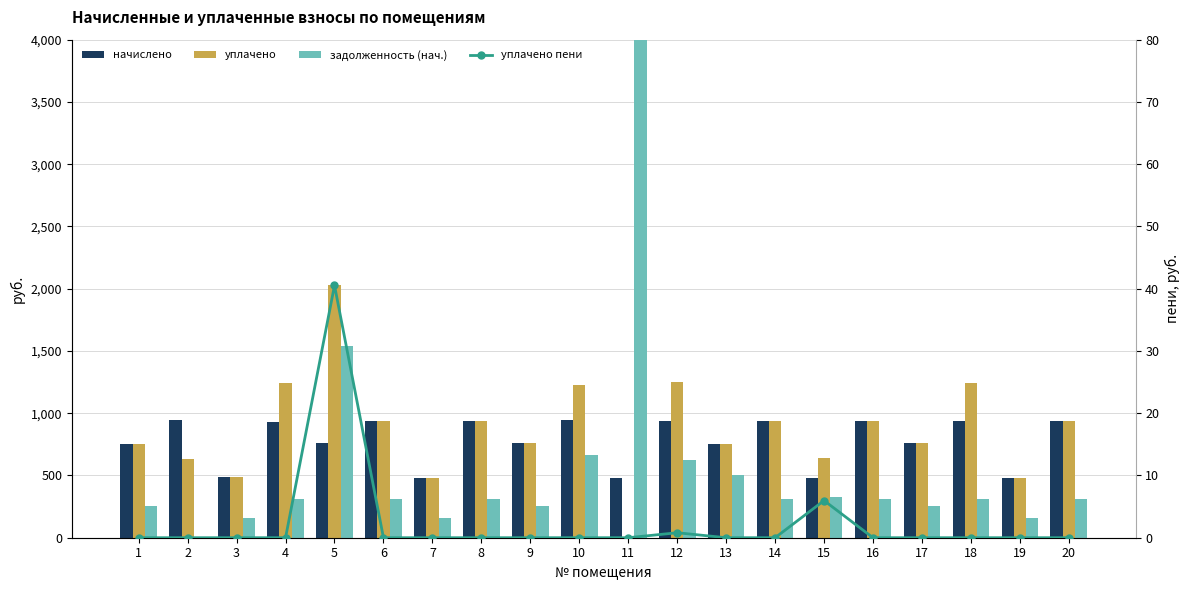

What is the sum of all задолженность (нач.) values?

24487.9